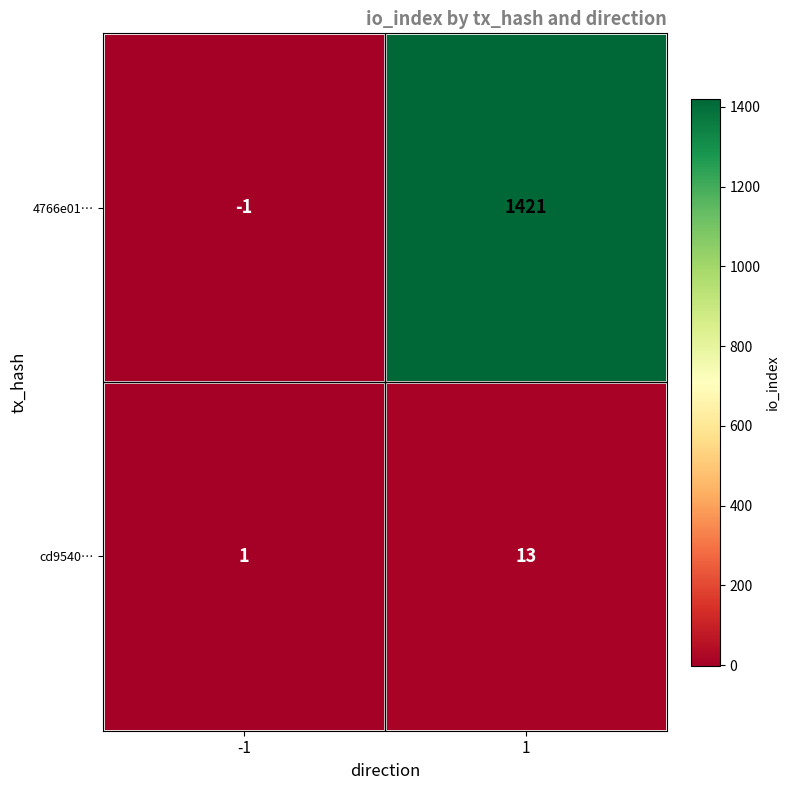

List the series in order of their overall mean, highest first.

4766e01…, cd9540…